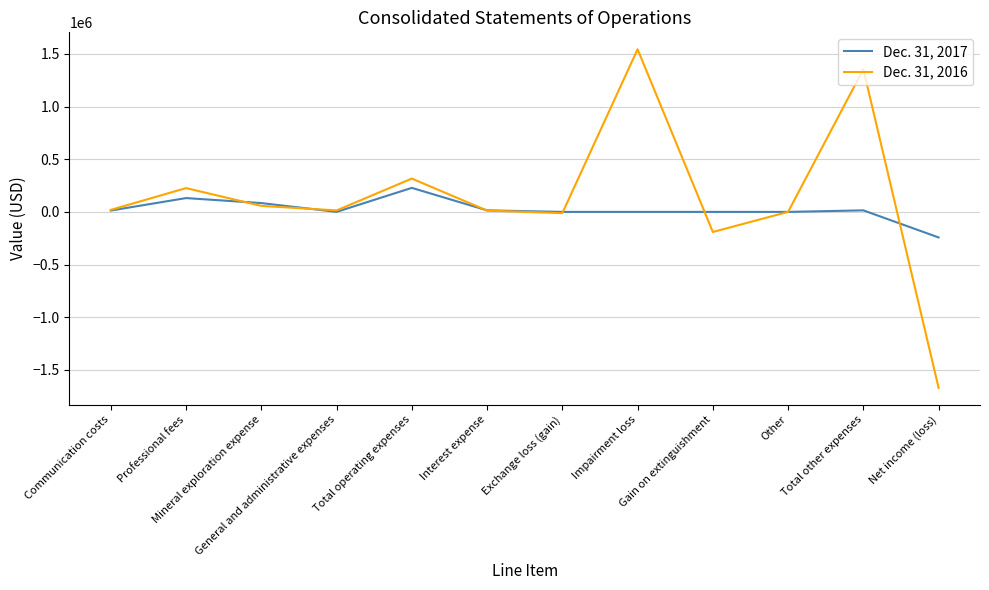

Which label corresponds to the largest value in the chart?

Impairment loss